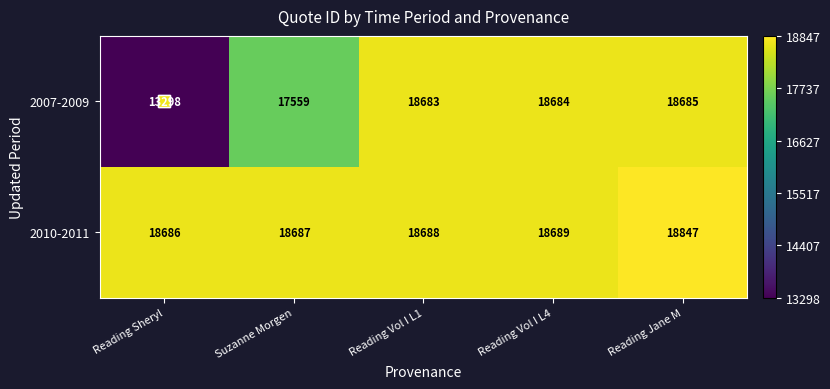

Rank the series by their average value, from highest to lowest.

2010-2011, 2007-2009